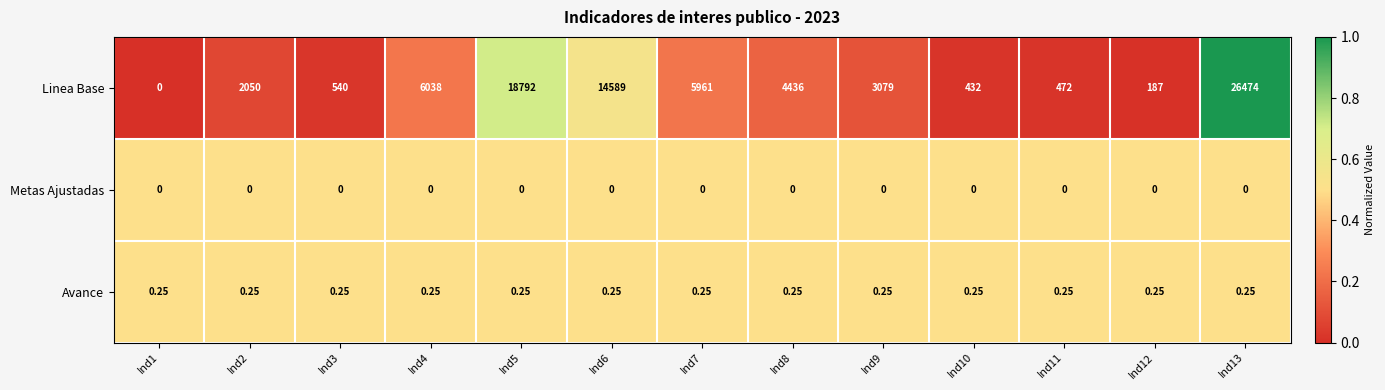

Which category has the highest value across all series?

Ind13